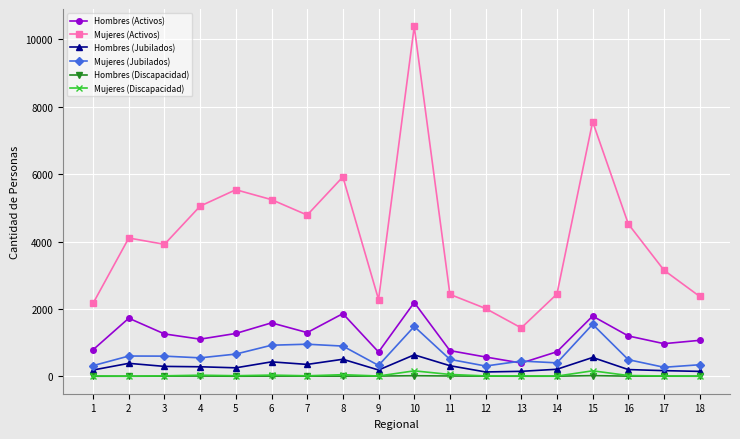

What is the value of the Hombres (Jubilados) point at the 1st from the left?

185